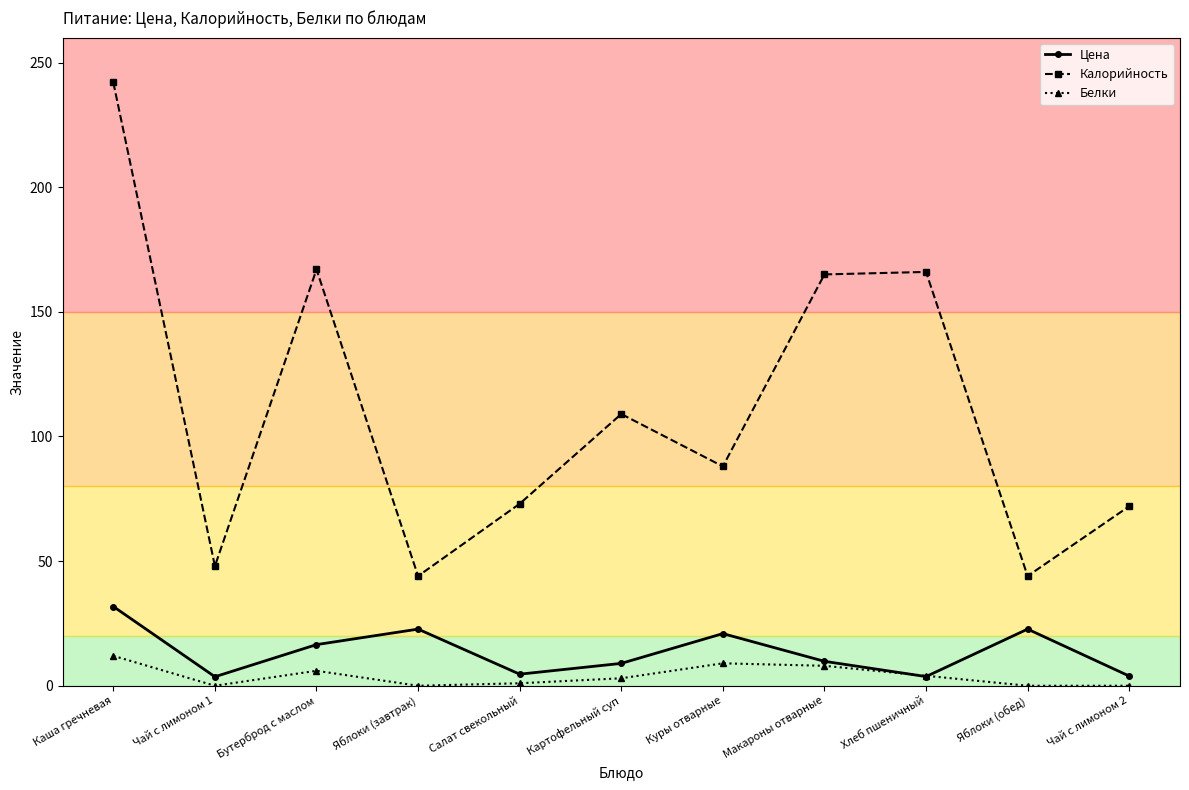

Is this an area chart (filled region under the line)?

No